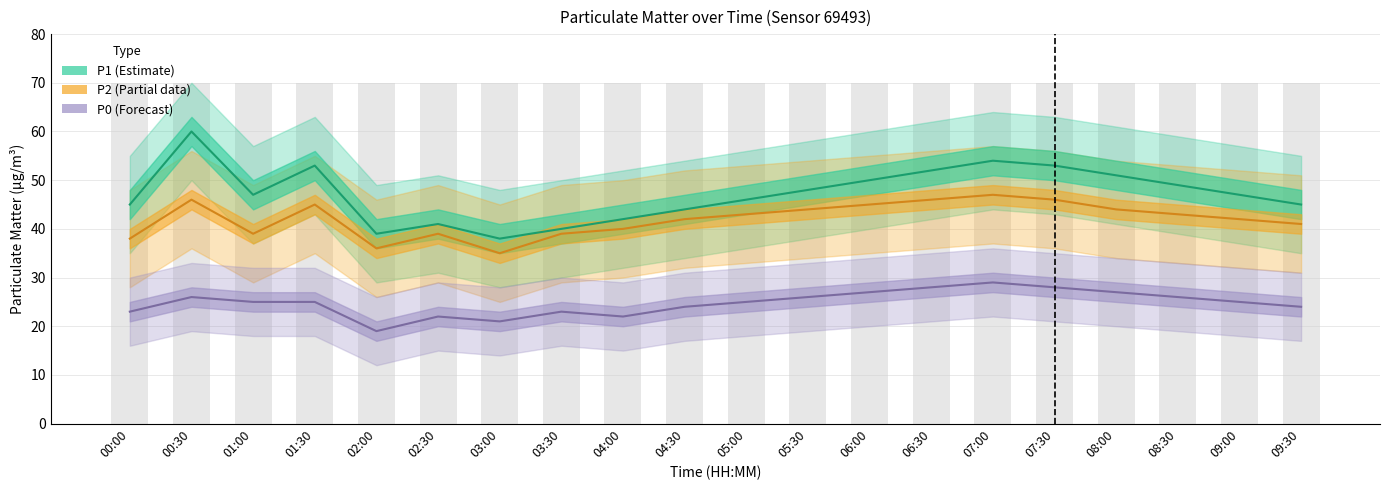

Which category has the highest value across all series?

00:30